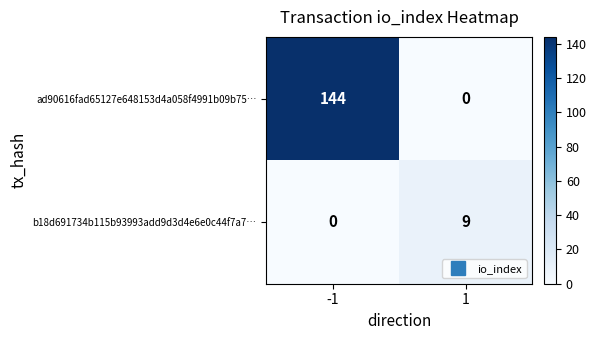

What is the difference between the highest and lowest values at -1?

144